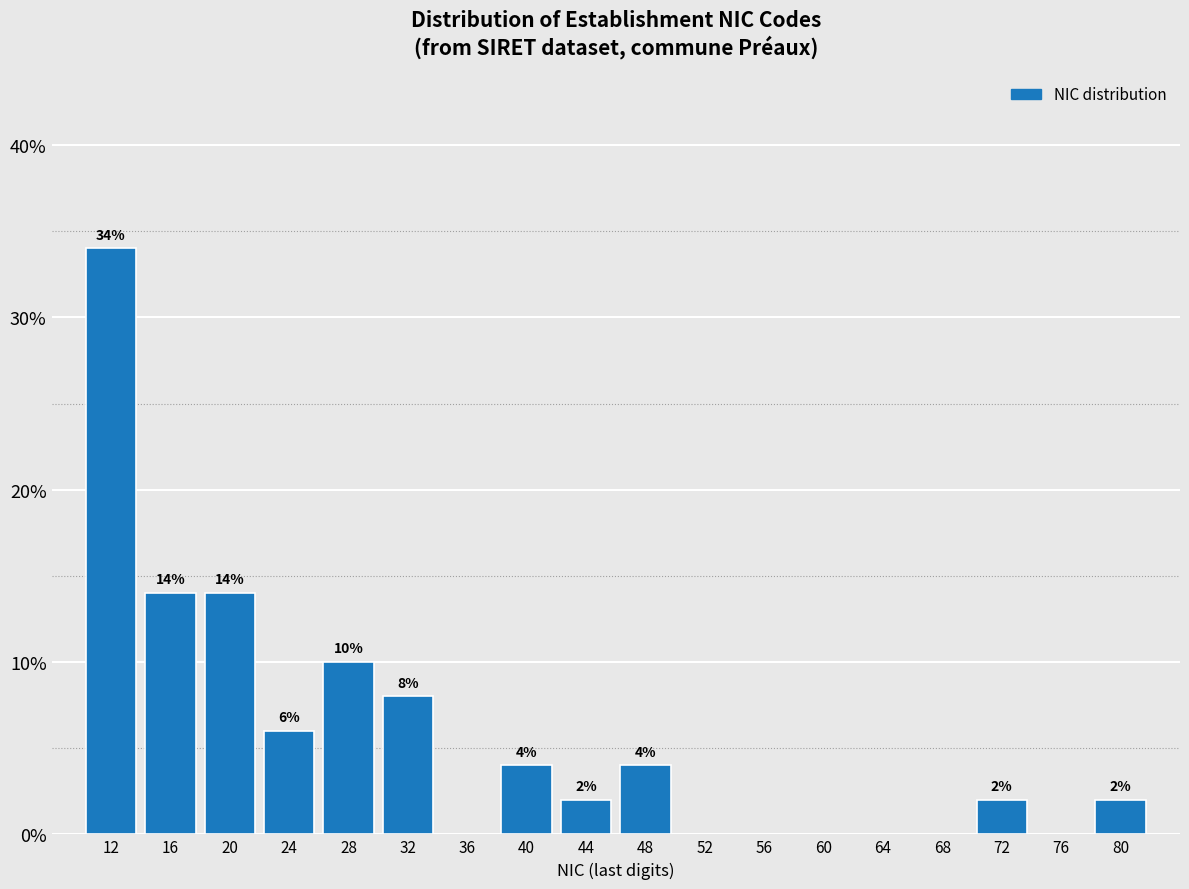

Over which range of the x-axis is the bar tallest?

10 to 14